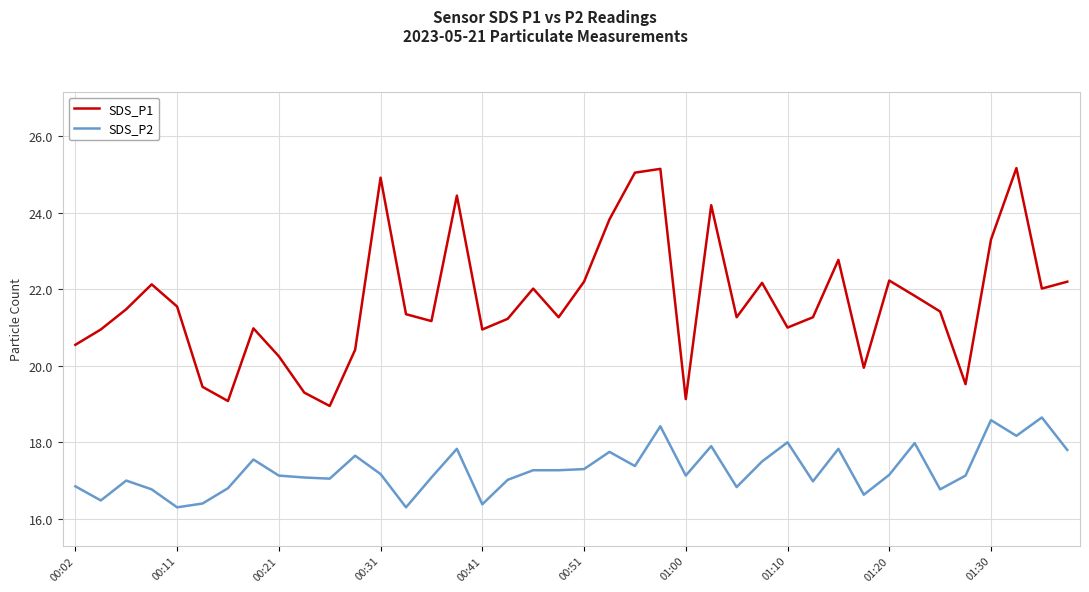

Which series has the largest total across all categories?

SDS_P1